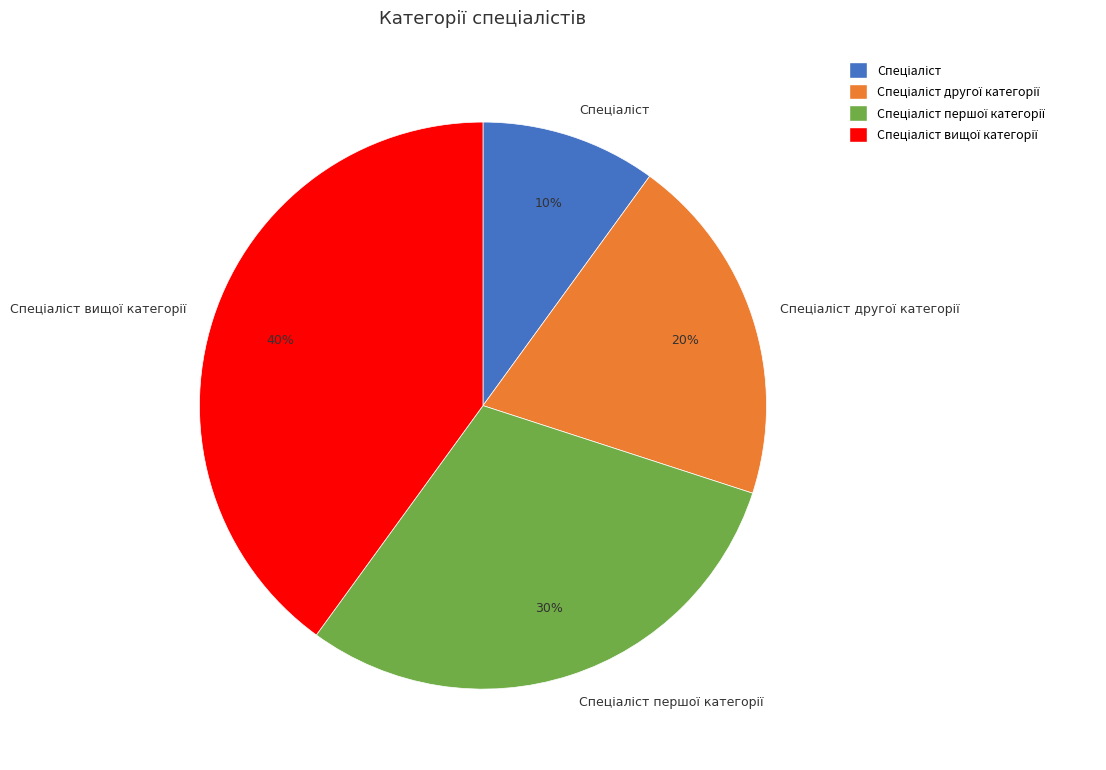

Does any single category account for the majority?

No